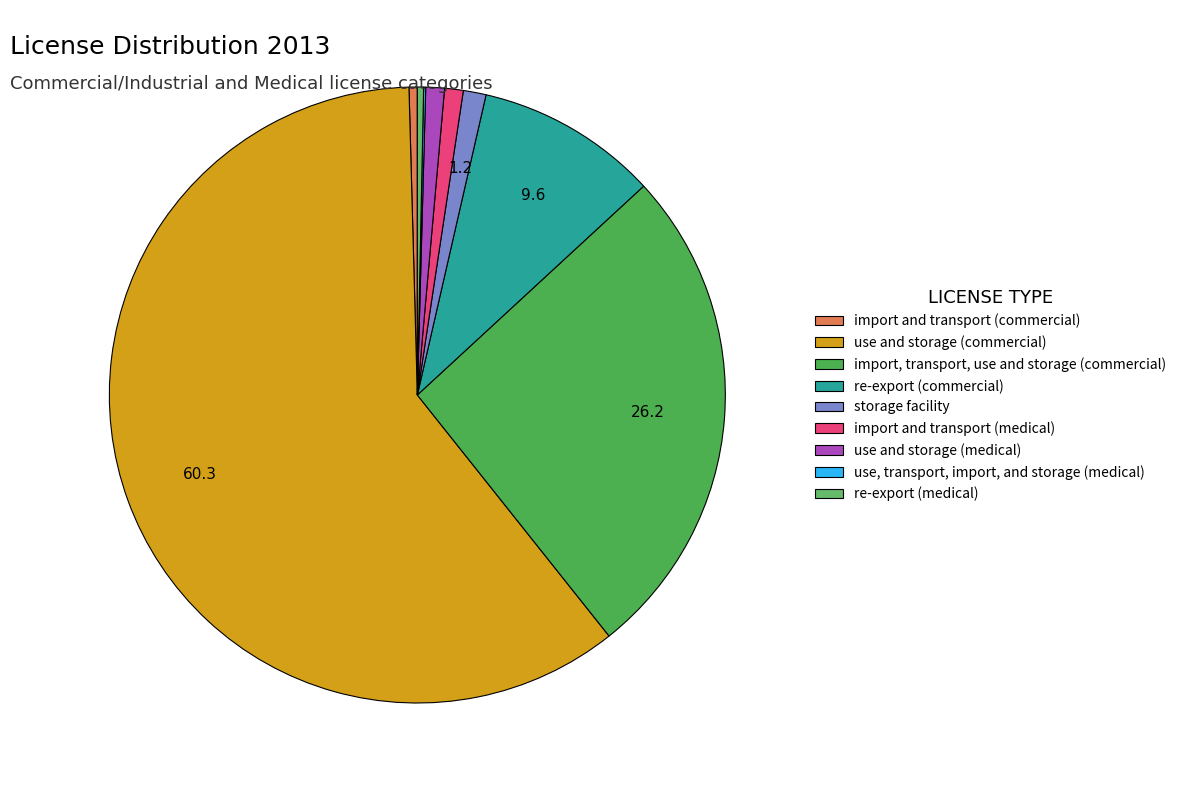

To the nearest percent, what is the difference between the largest and smallest slice percentages?

60%